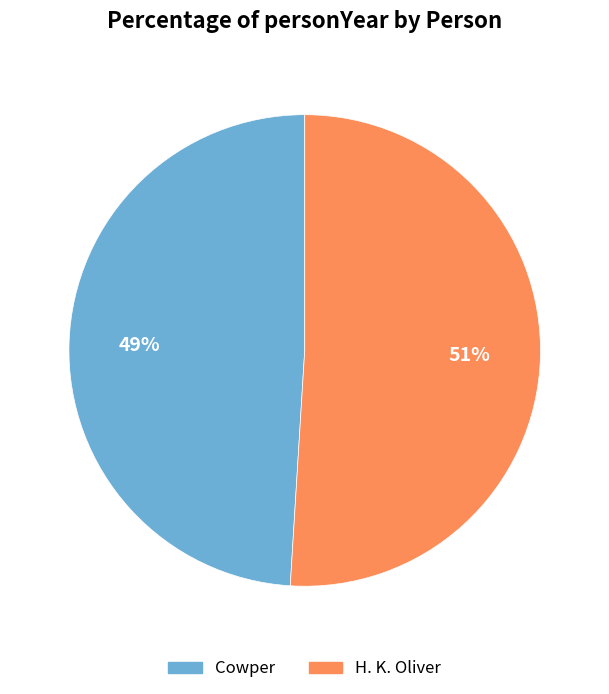

How many segments does this pie chart have?

2